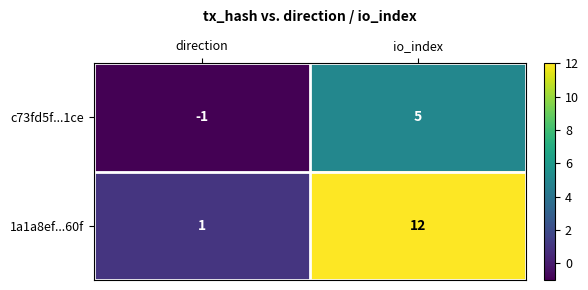

At which label does 1a1a8ef...60f reach its minimum?

direction